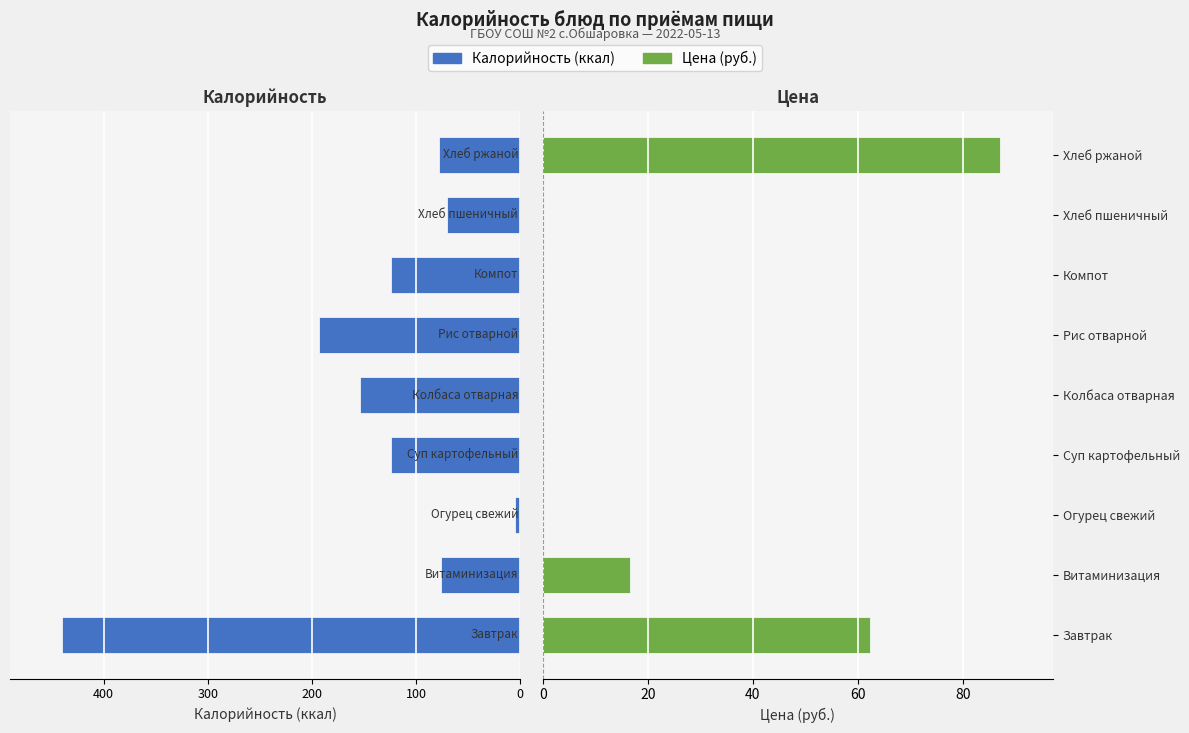

Does the chart contain any negative values?

Yes